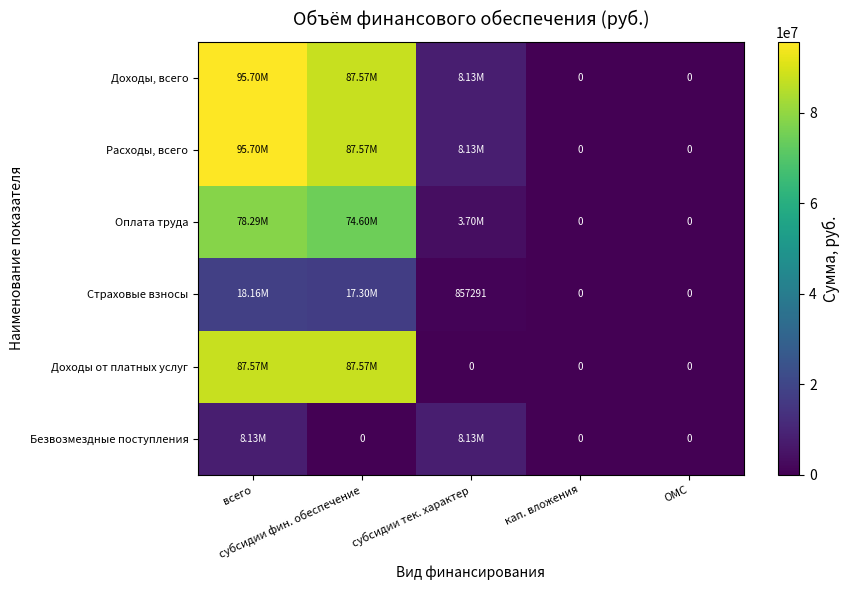

The Доходы, всего series shows -47435814.5 at кап. вложения. True or false?

False